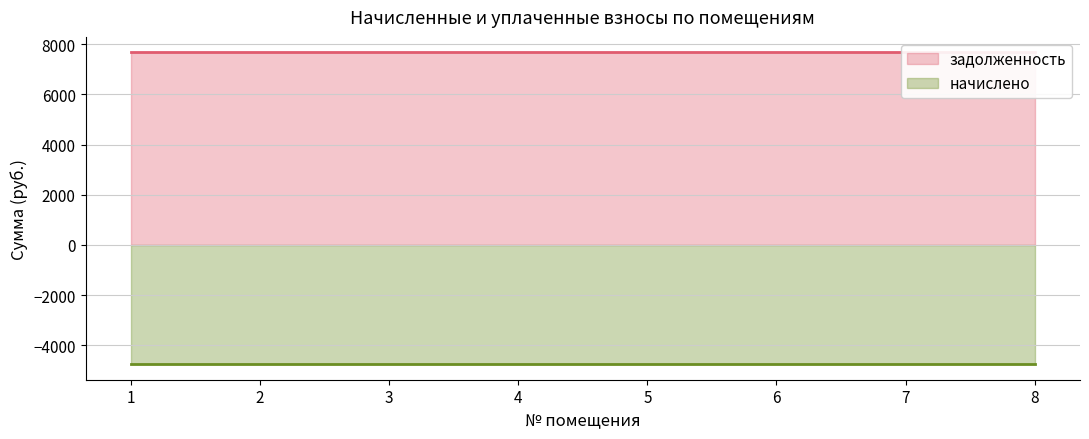

Which series has the largest total across all categories?

задолженность